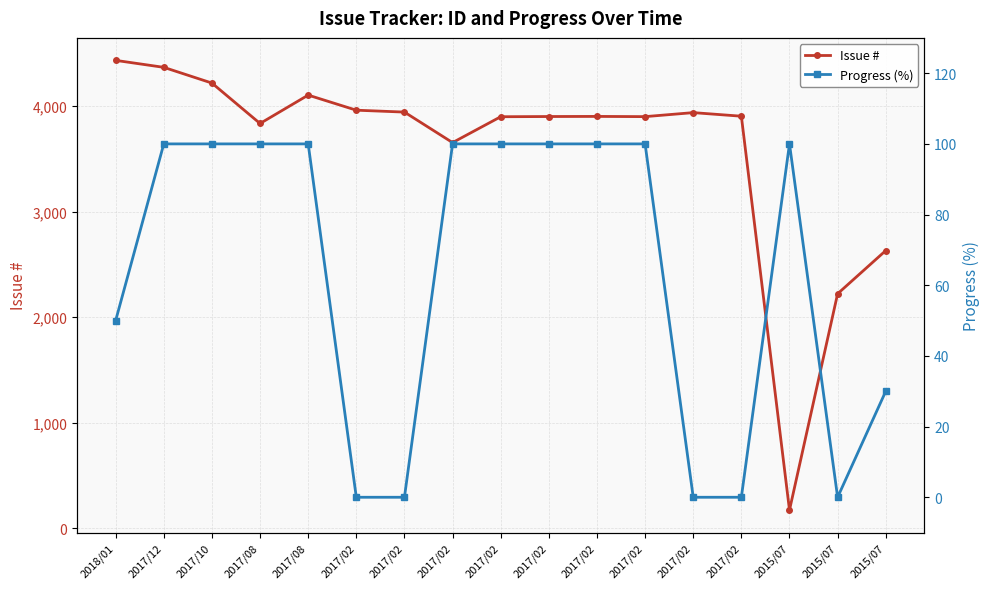

Where is the first local maximum for Progress (%)?

2015/07